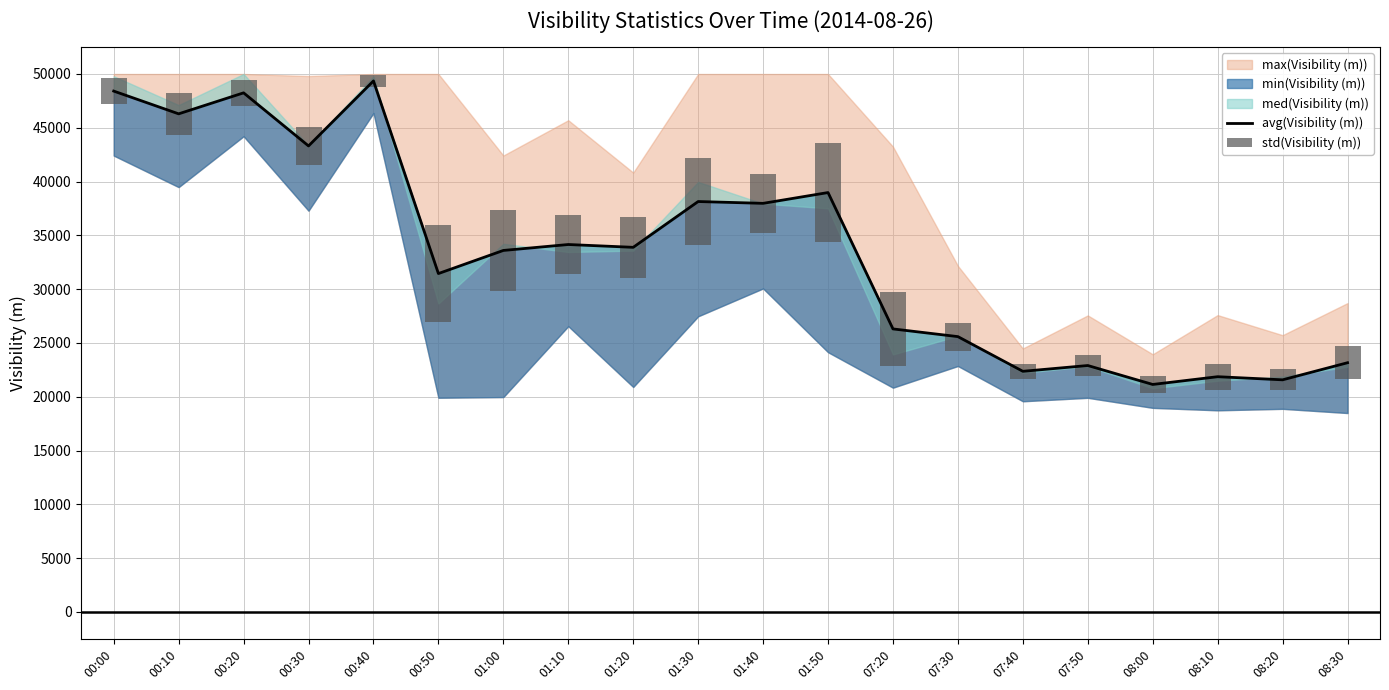

How many groups of bars are there?

20